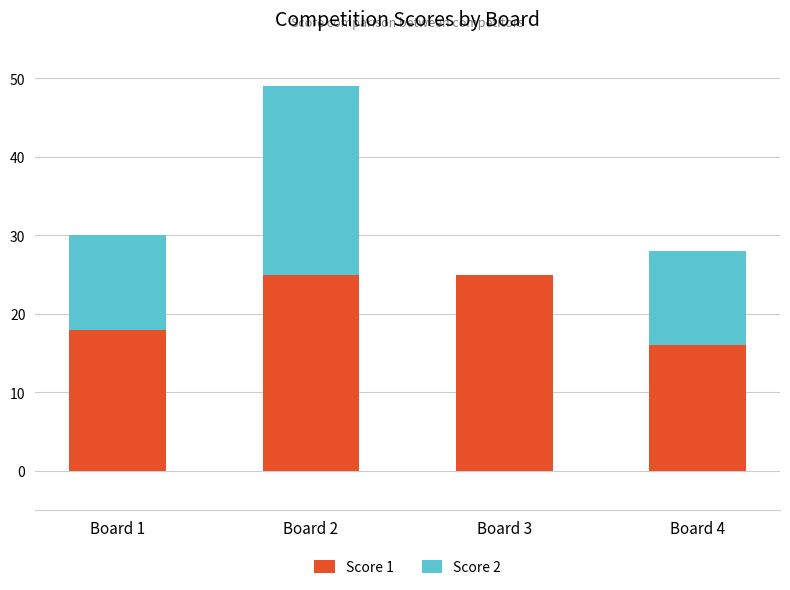

How many series are shown in this chart?

2